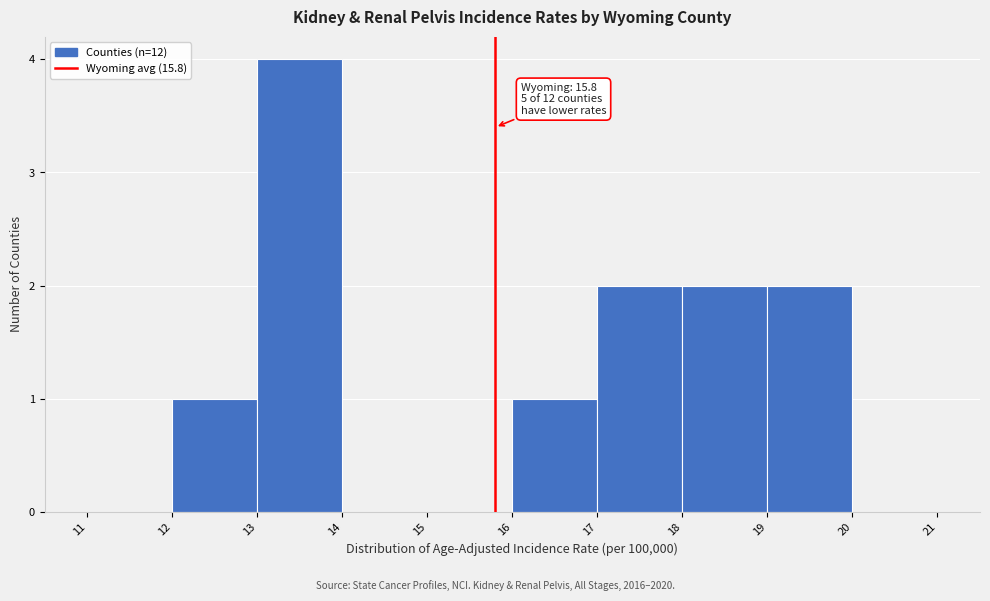

Which range on the x-axis has the tallest bar?

13 to 14